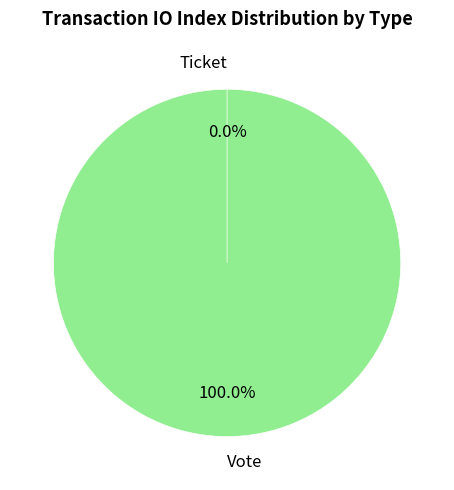

Rank the categories by value from highest to lowest.

Vote, Ticket